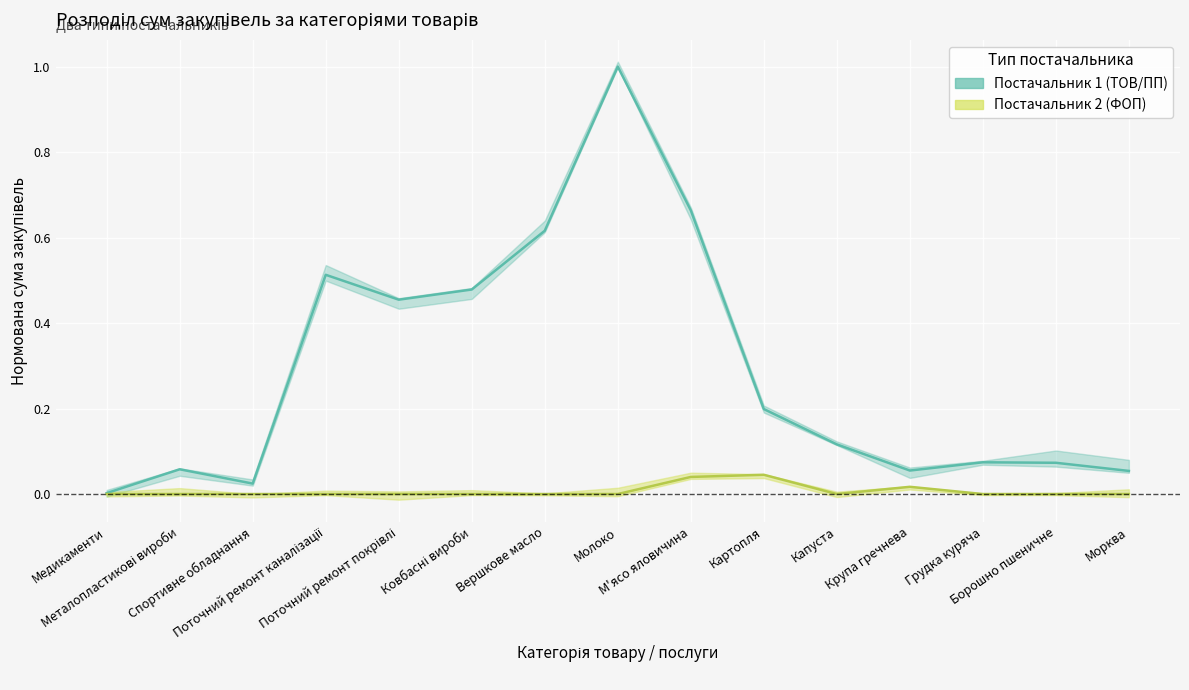

What is the sum of the Постачальник 1 (ТОВ/ПП) values at Борошно пшеничне and Поточний ремонт каналізації?

0.6